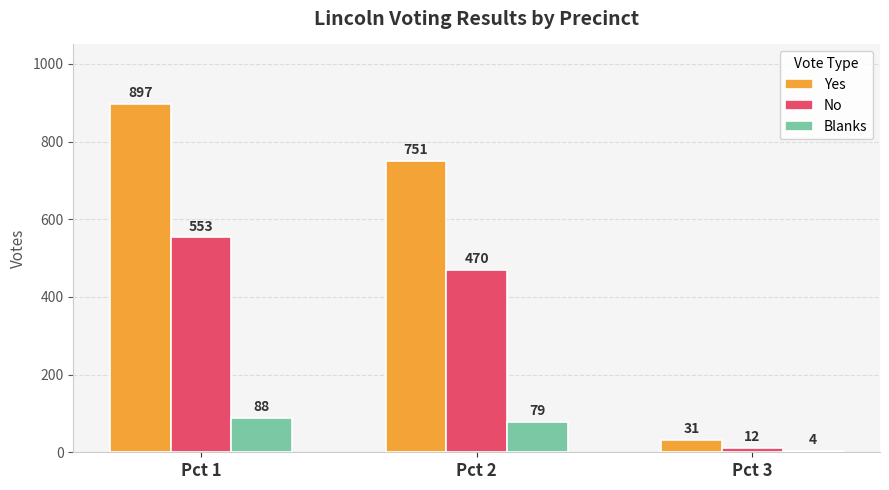

Reading right to left, list all the values displayed in this chart.

Yes: Pct 3=31	Pct 2=751	Pct 1=897
No: Pct 3=12	Pct 2=470	Pct 1=553
Blanks: Pct 3=4	Pct 2=79	Pct 1=88